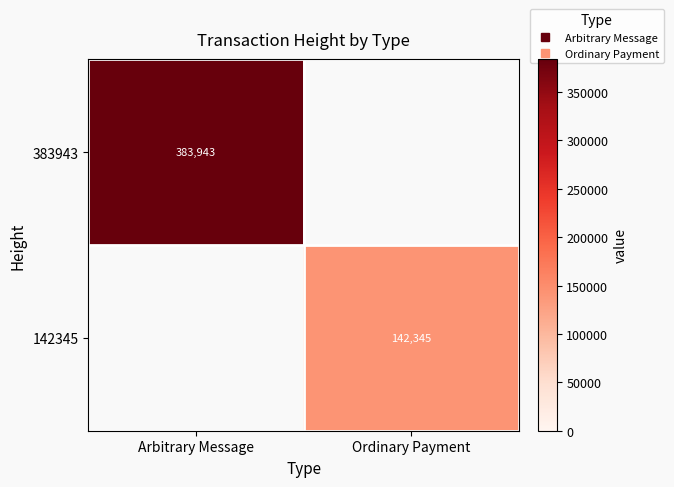

Is it true that 142345 equals 220966.1 at Ordinary Payment?

False